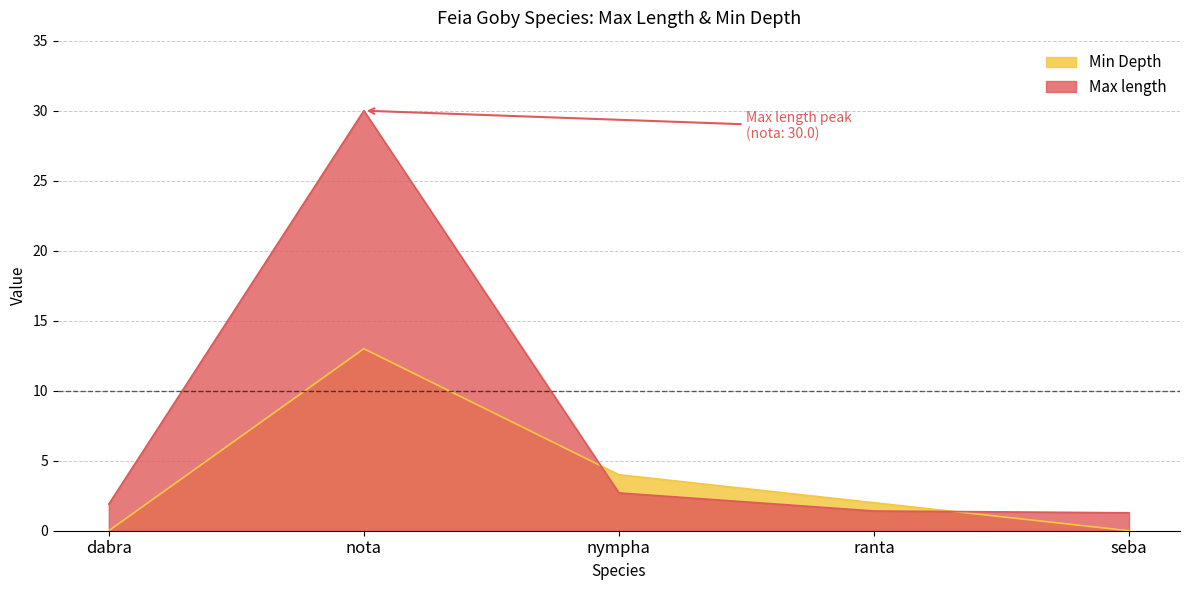

What are all the series names shown in the legend?

Min Depth, Max length